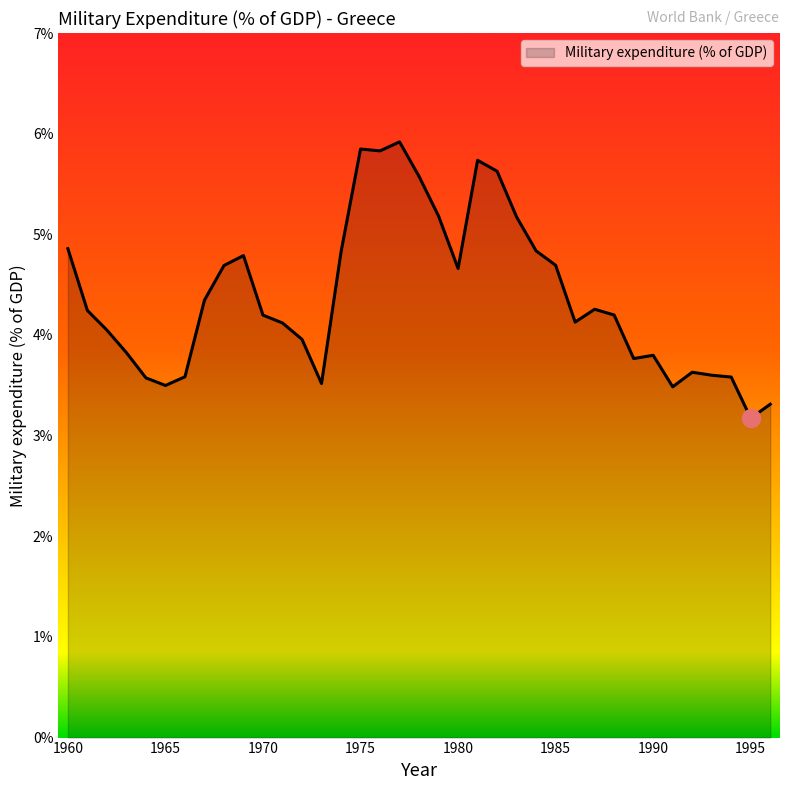

Count the number of categories in the chart.

37